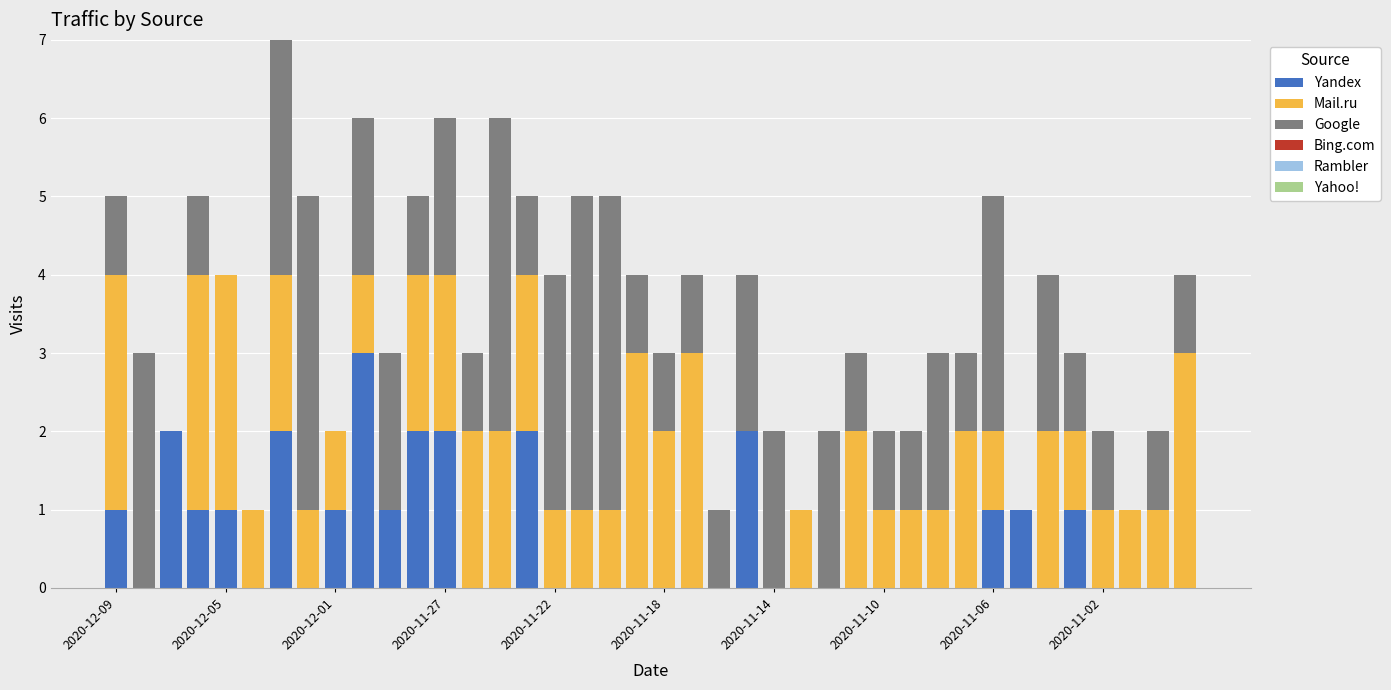

What is the sum of all Yandex values?

23